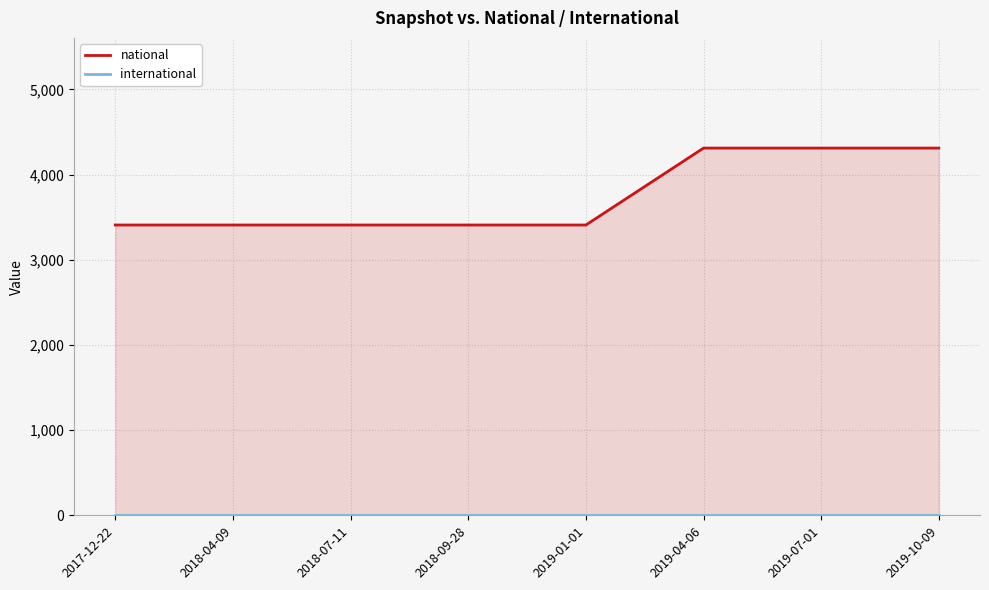

True or false: international and national intersect in this chart.

False